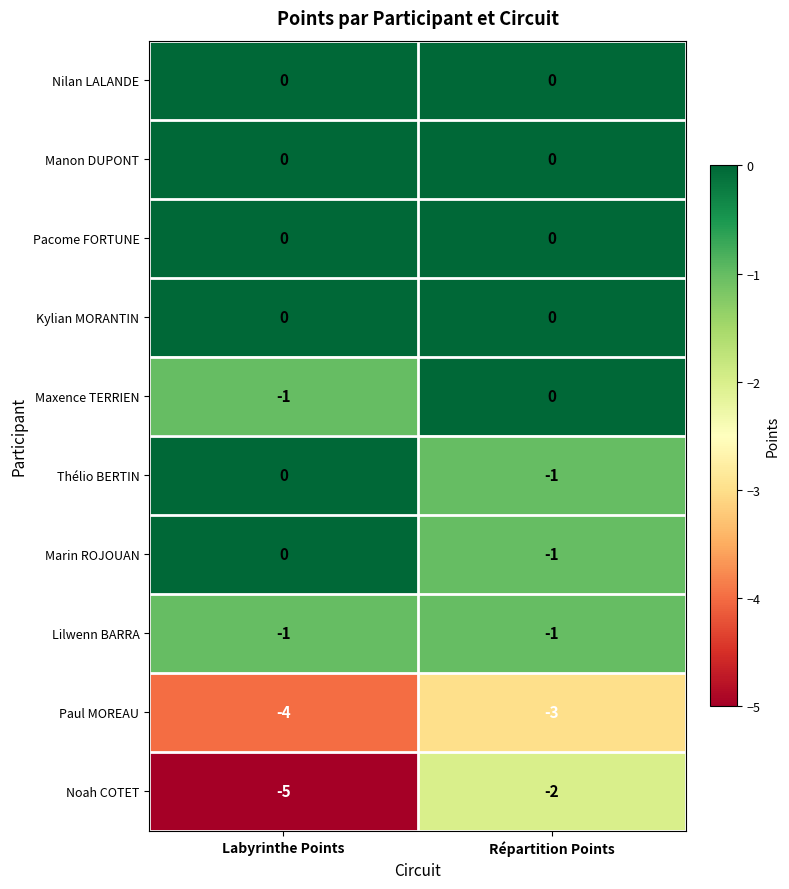

Reading left to right, transcribe all the data shown in this chart.

Nilan LALANDE: Labyrinthe Points=0	Répartition Points=0
Manon DUPONT: Labyrinthe Points=0	Répartition Points=0
Pacome FORTUNE: Labyrinthe Points=0	Répartition Points=0
Kylian MORANTIN: Labyrinthe Points=0	Répartition Points=0
Maxence TERRIEN: Labyrinthe Points=-1	Répartition Points=0
Thélio BERTIN: Labyrinthe Points=0	Répartition Points=-1
Marin ROJOUAN: Labyrinthe Points=0	Répartition Points=-1
Lilwenn BARRA: Labyrinthe Points=-1	Répartition Points=-1
Paul MOREAU: Labyrinthe Points=-4	Répartition Points=-3
Noah COTET: Labyrinthe Points=-5	Répartition Points=-2